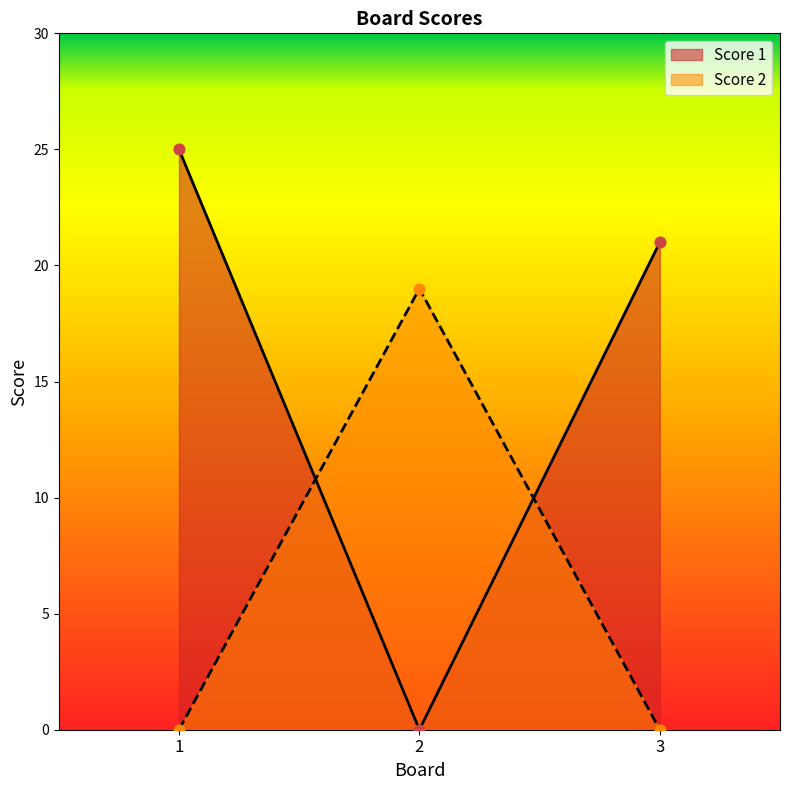

Which series contains the lowest Y value?

Score 1